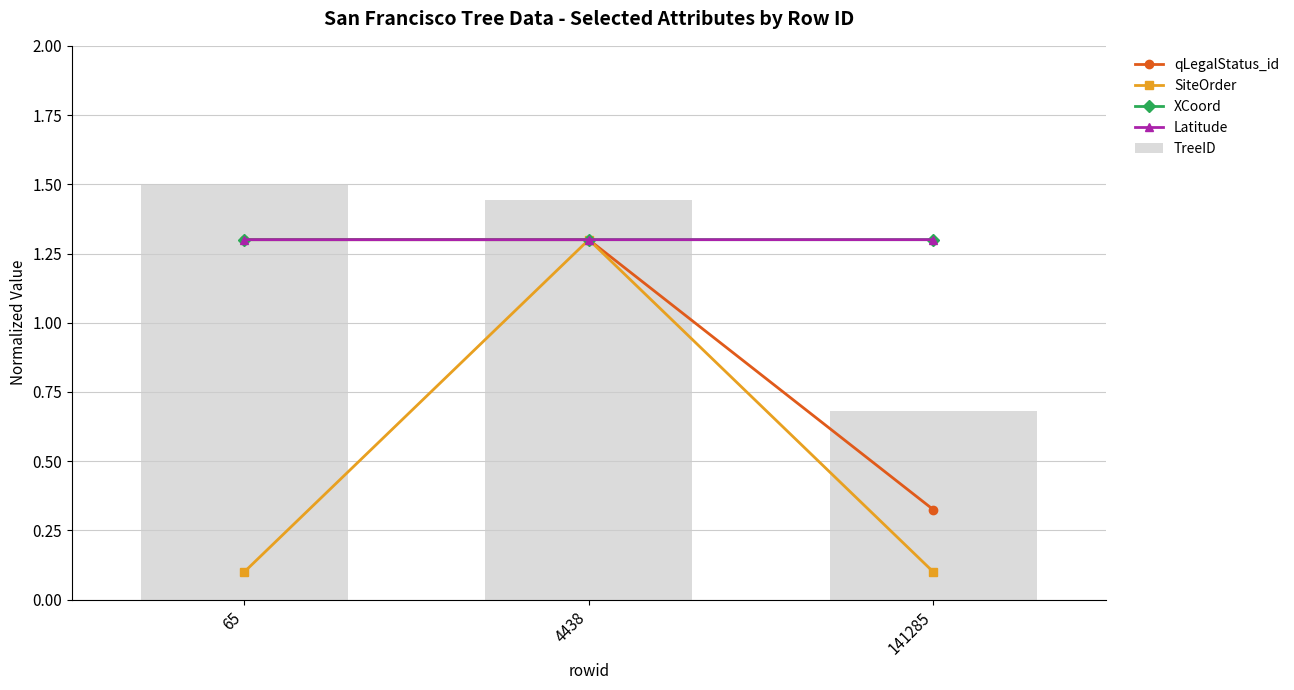

What is the maximum value for Latitude?

1.3